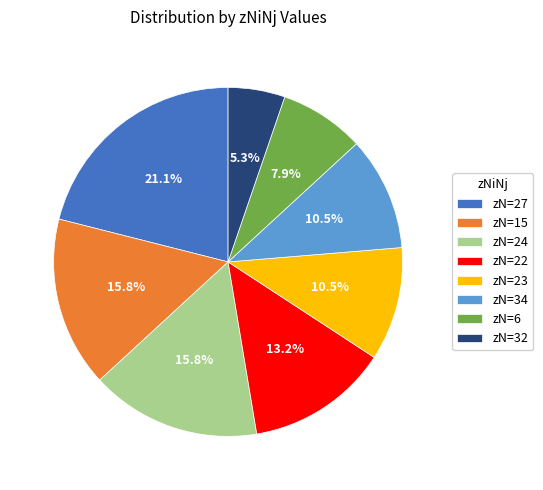

Is there a majority slice in this chart?

No